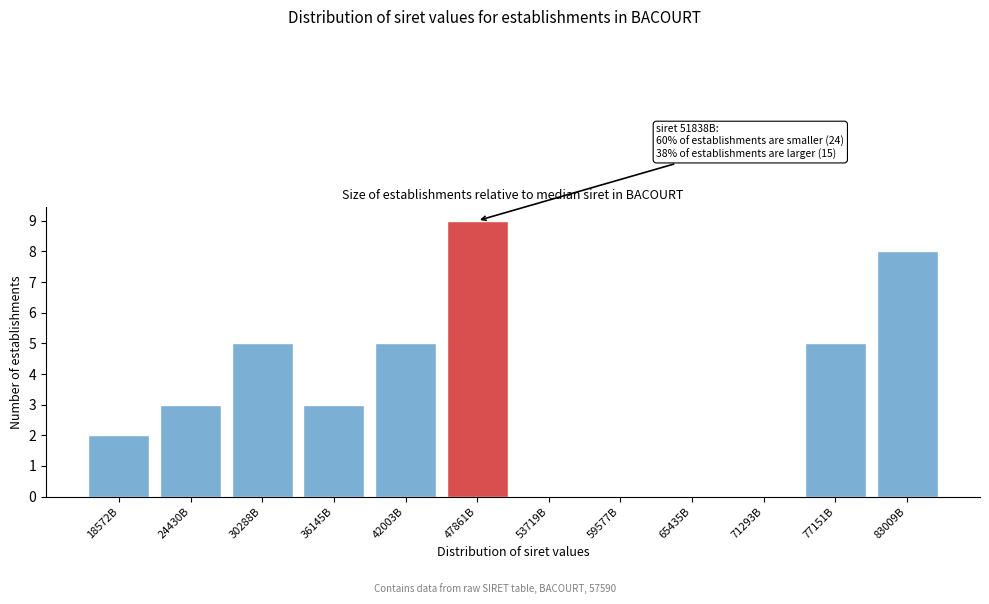

Reading left to right, what are all the values shown in this chart?

18572B=2	24430B=3	30288B=5	36145B=3	42003B=5	47861B=9	53719B=0	59577B=0	65435B=0	71293B=0	77151B=5	83009B=8